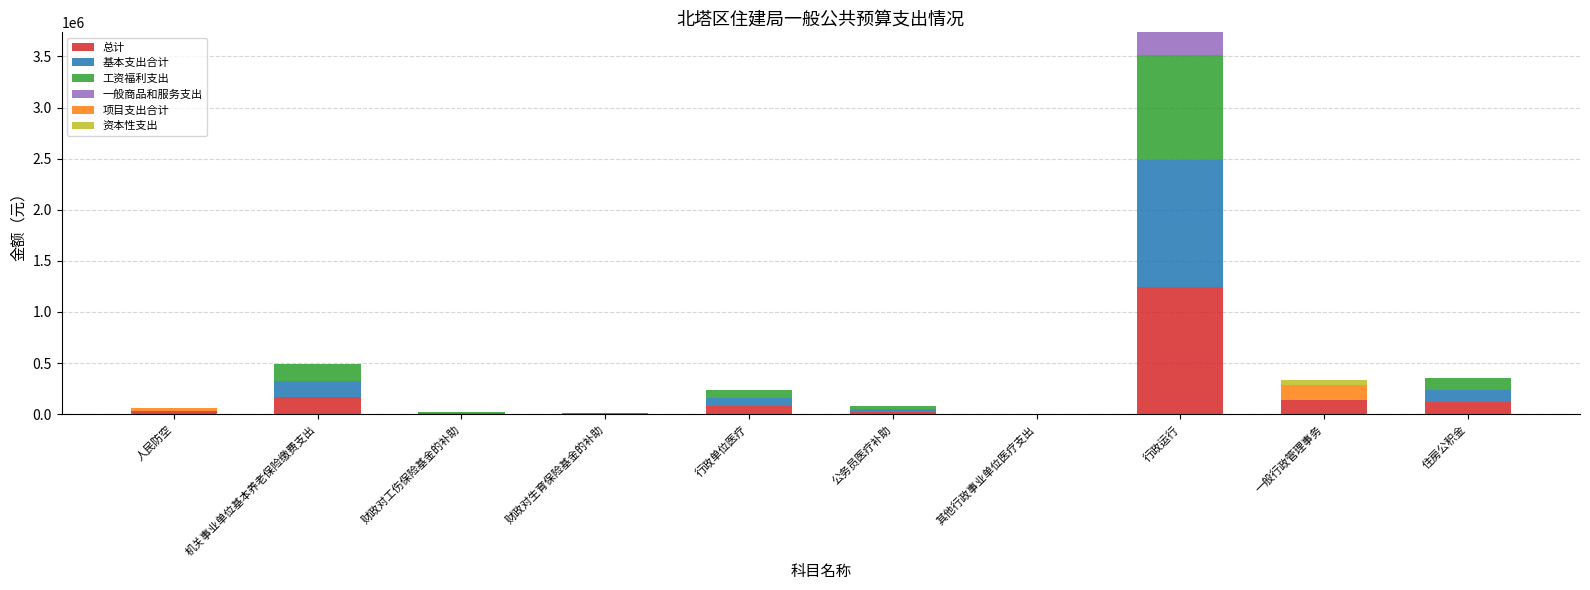

What is the total value across all series at 财政对工伤保险基金的补助?

23295